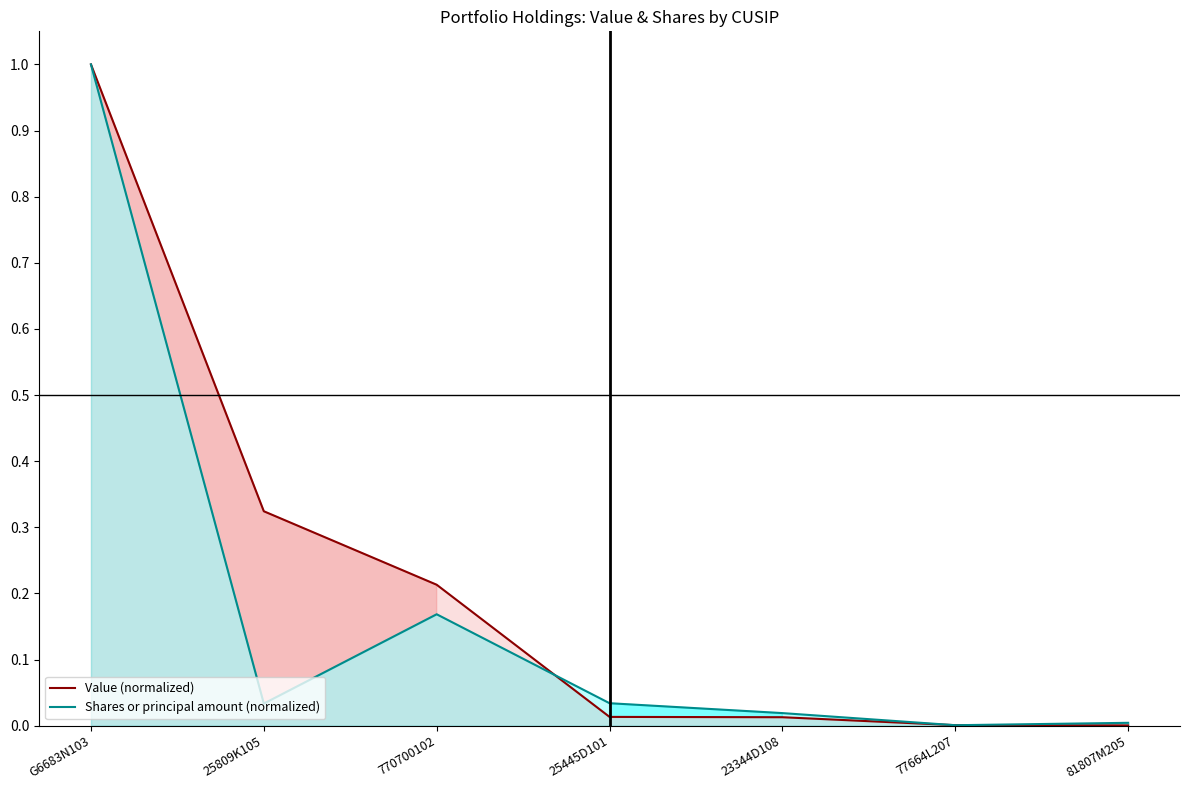

What is the sum of all Value (normalized) values?

1.6